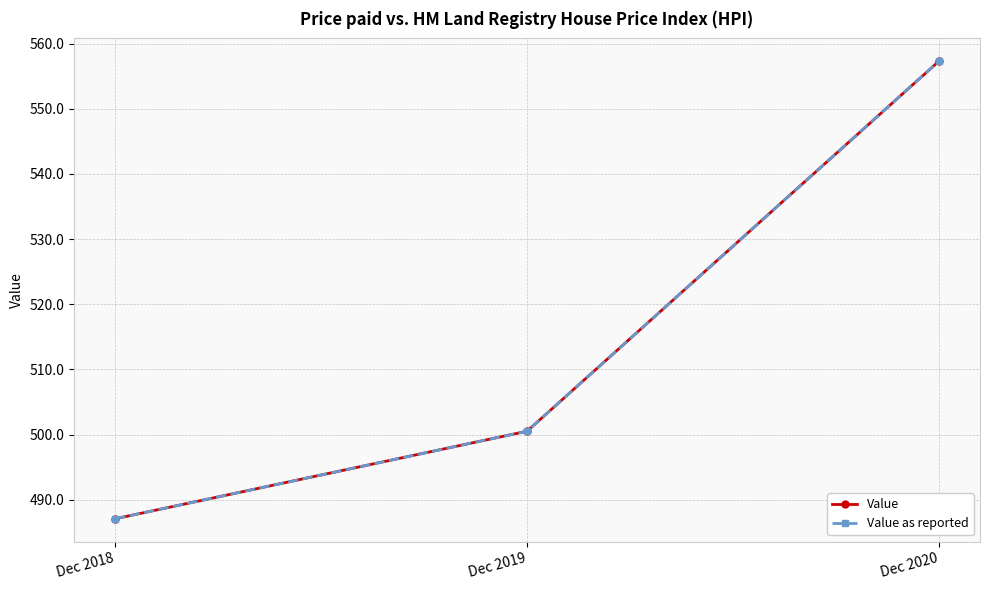

Does the chart have visible grid lines?

Yes